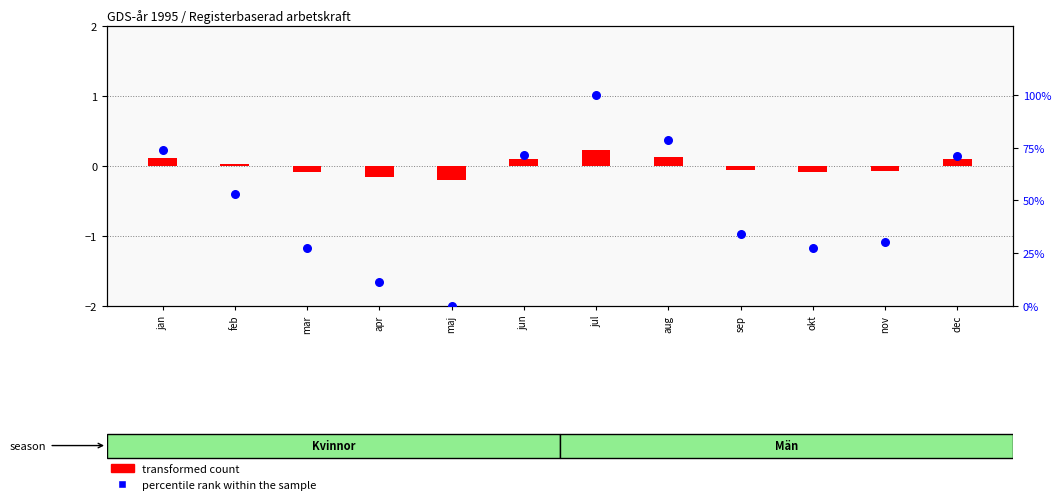

Which series contains the highest Y value?

percentile rank within the sample